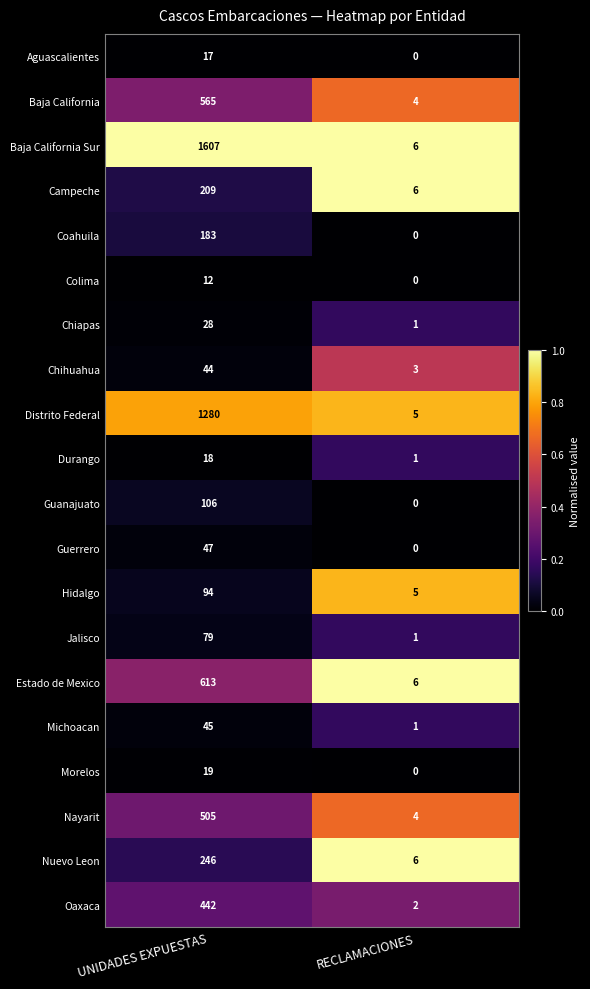

At which category is the sum across all series the highest?

UNIDADES EXPUESTAS